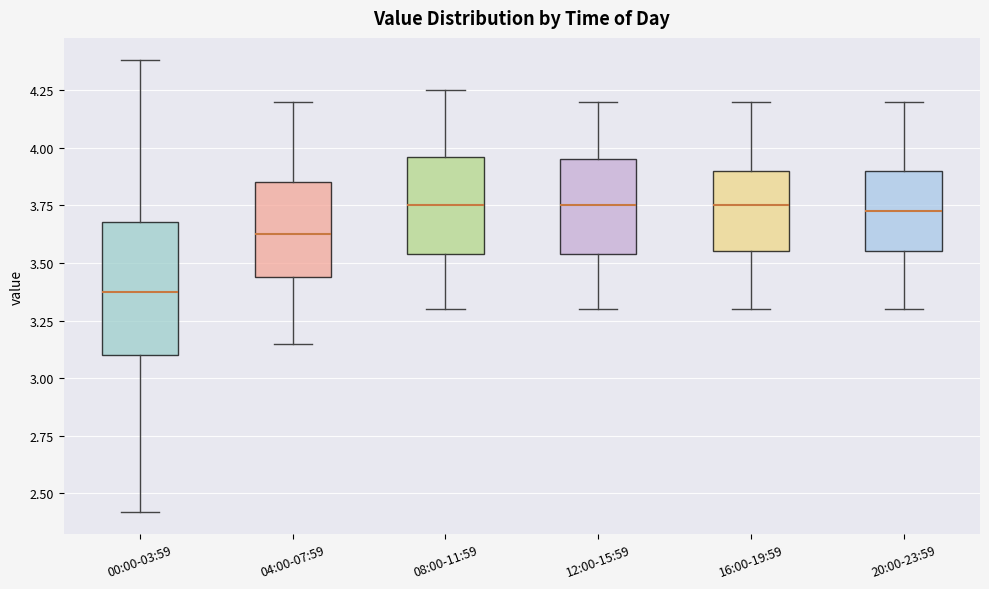

Reading left to right, read every box against the y-axis: the position of its median line, the range the box covers, and the ends of its whiskers. The values are not printed on the chart, so give them approximately, as read against the axis.

00:00-03:59: median 3.40, box 3.10 to 3.70, whiskers 2.40 to 4.40
04:00-07:59: median 3.65, box 3.45 to 3.85, whiskers 3.15 to 4.20
08:00-11:59: median 3.75, box 3.55 to 3.95, whiskers 3.30 to 4.25
12:00-15:59: median 3.75, box 3.55 to 3.95, whiskers 3.30 to 4.20
16:00-19:59: median 3.75, box 3.55 to 3.90, whiskers 3.30 to 4.20
20:00-23:59: median 3.75, box 3.55 to 3.90, whiskers 3.30 to 4.20